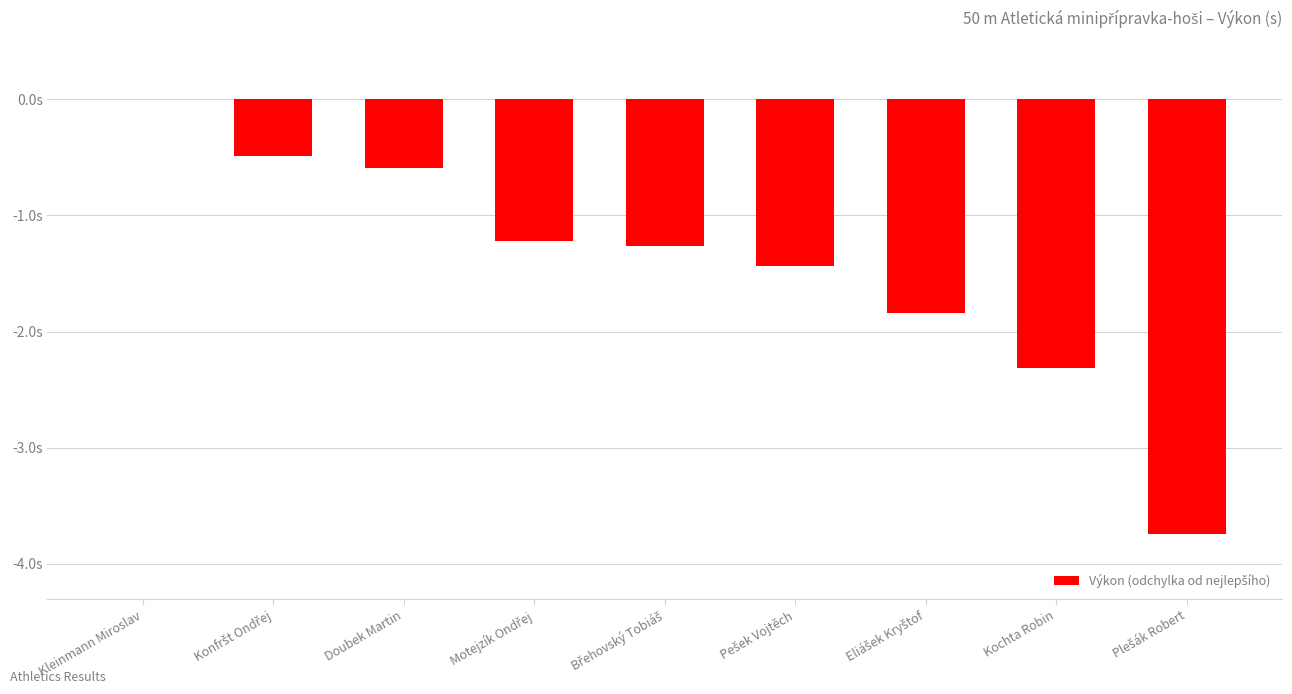

Rank the categories by value from lowest to highest.

Plešák Robert, Kochta Robin, Eliášek Kryštof, Pešek Vojtěch, Břehovský Tobiáš, Motejzík Ondřej, Doubek Martin, Konfršt Ondřej, Kleinmann Miroslav